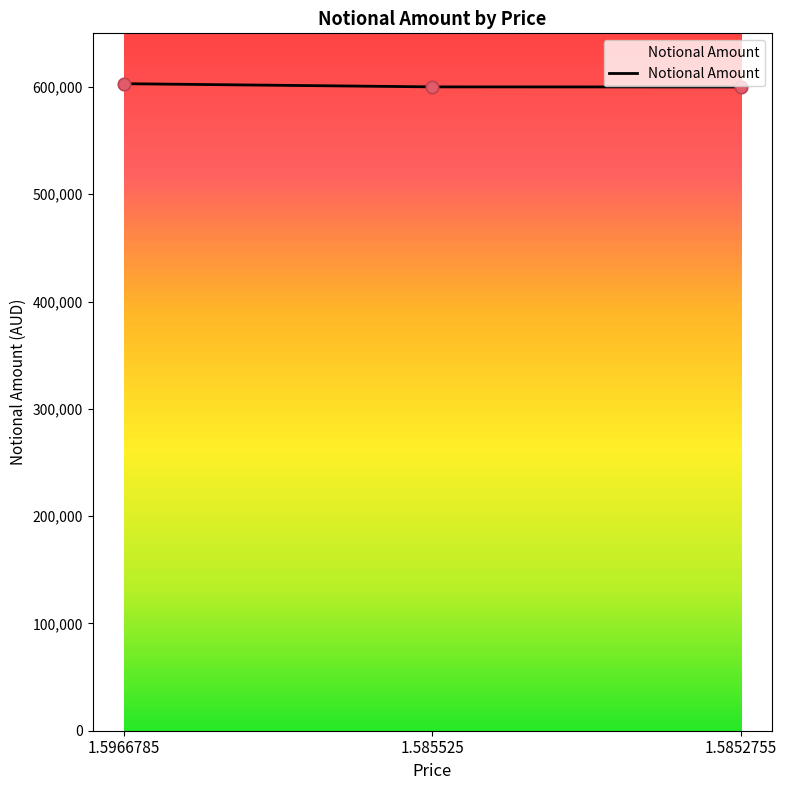

Approximately how many times larger is the value at 1.5852755 compared to 1.585525?

1.0